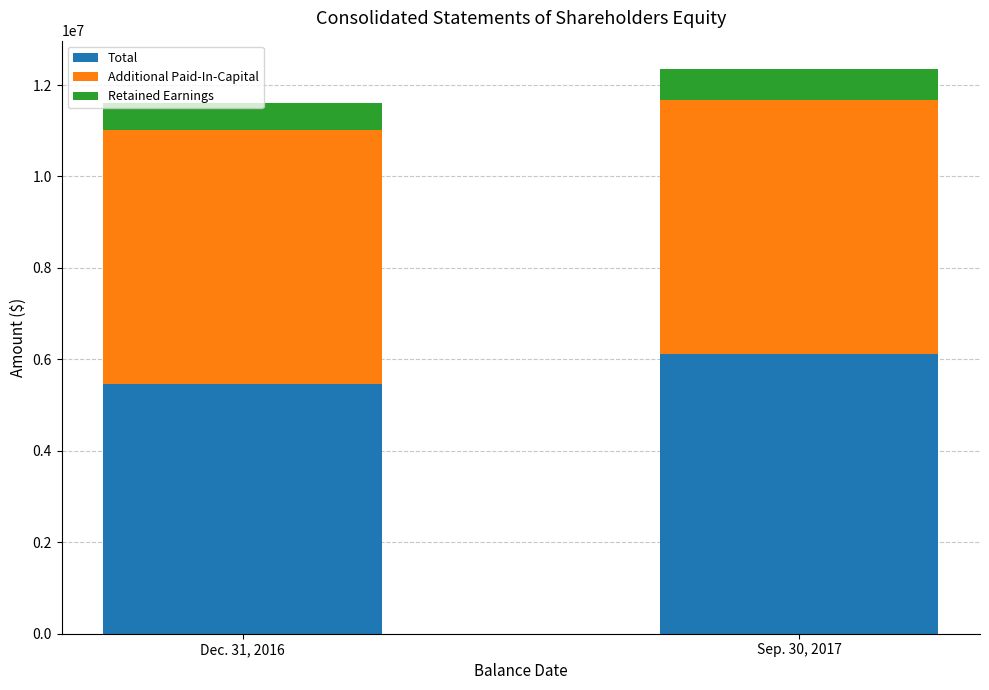

What is the minimum value for Total?

5471521